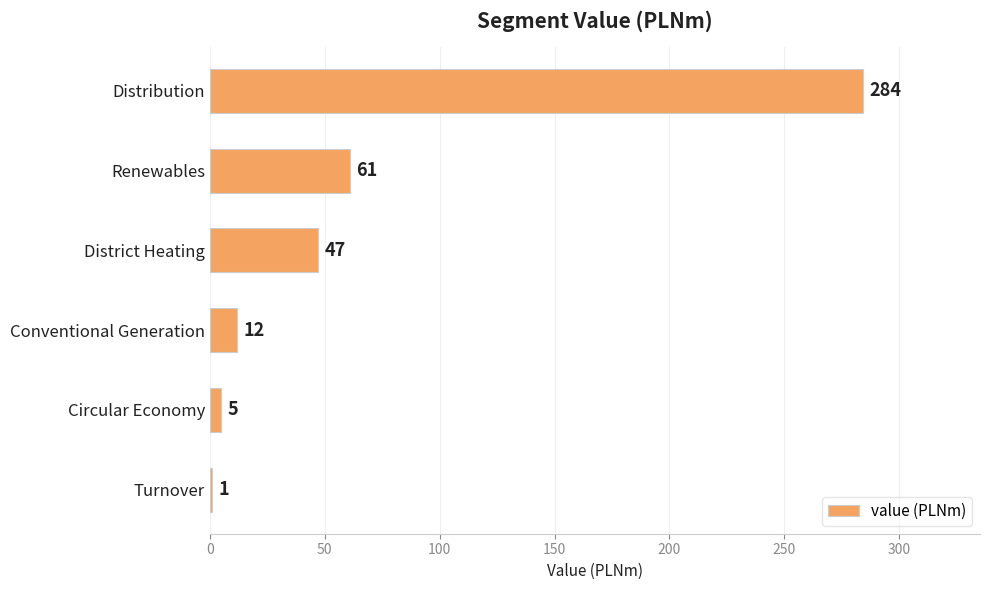

At which label is the value closest to 142?

Renewables